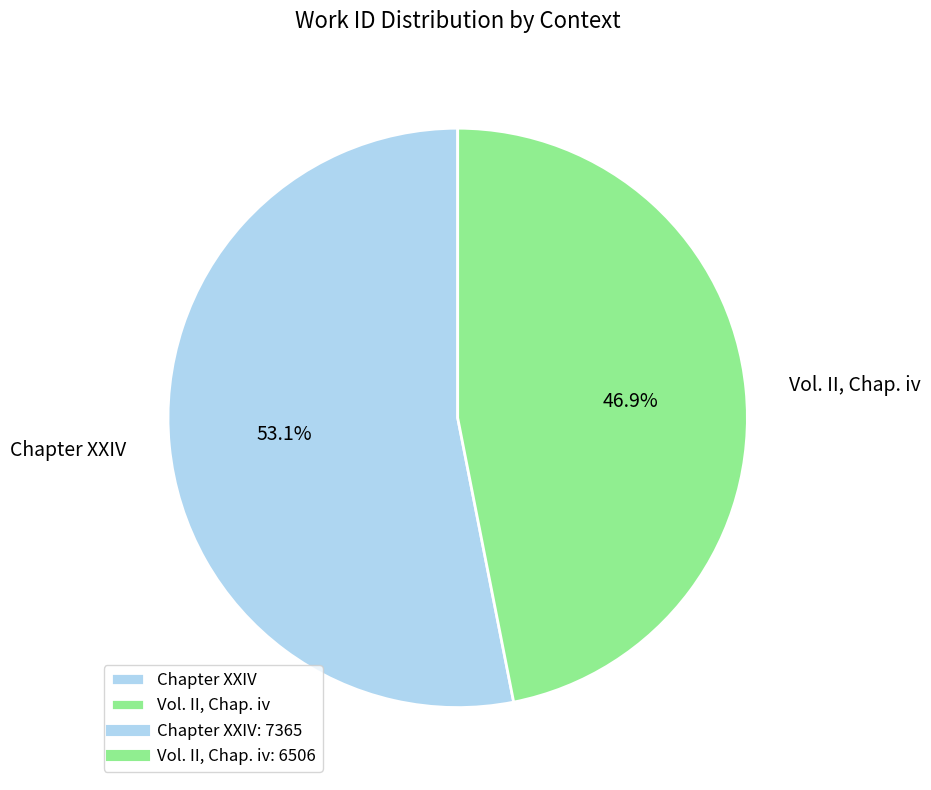

Rank the categories by value from highest to lowest.

Chapter XXIV, Vol. II, Chap. iv